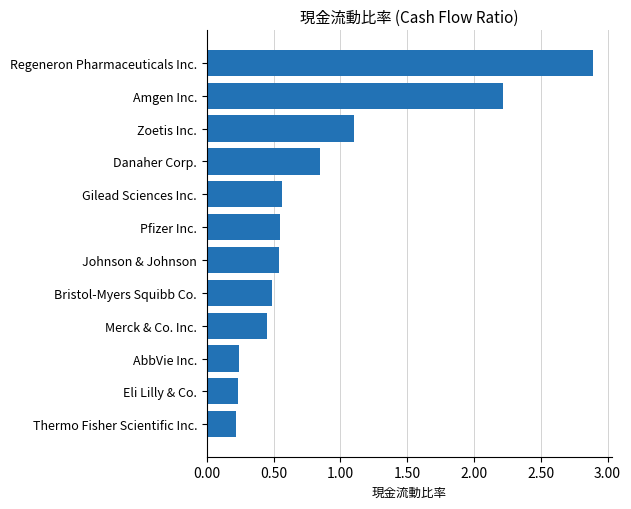

What value does the data have at Zoetis Inc.?

1.1